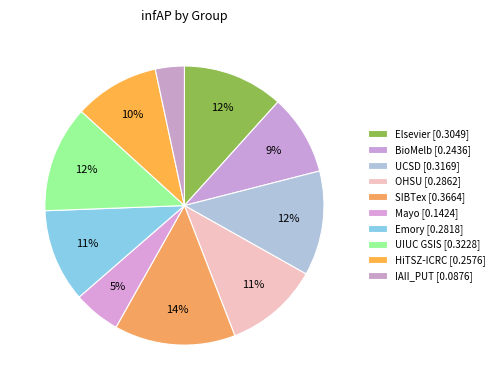

Count the number of slices in the pie.

10